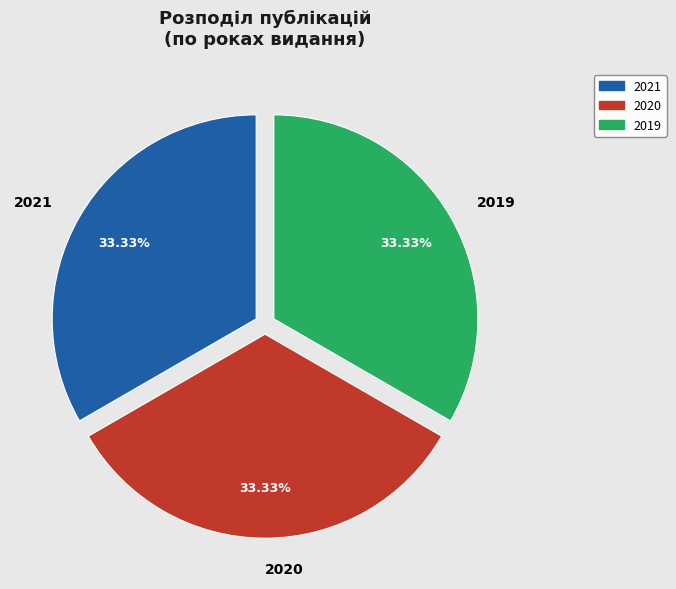

Is there any slice that represents more than half of the pie?

No